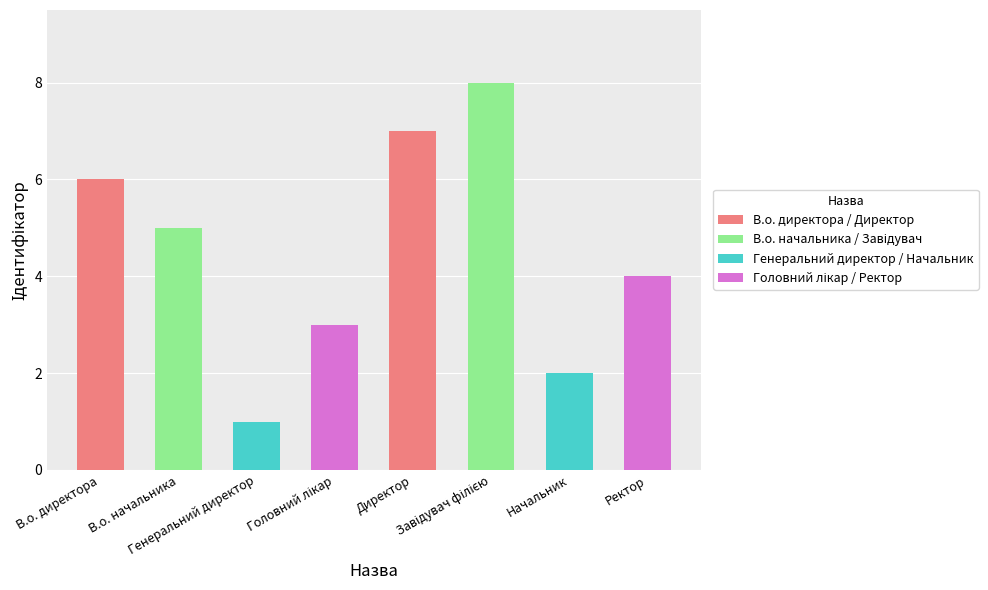

What is the difference between the second highest and minimum values?

6